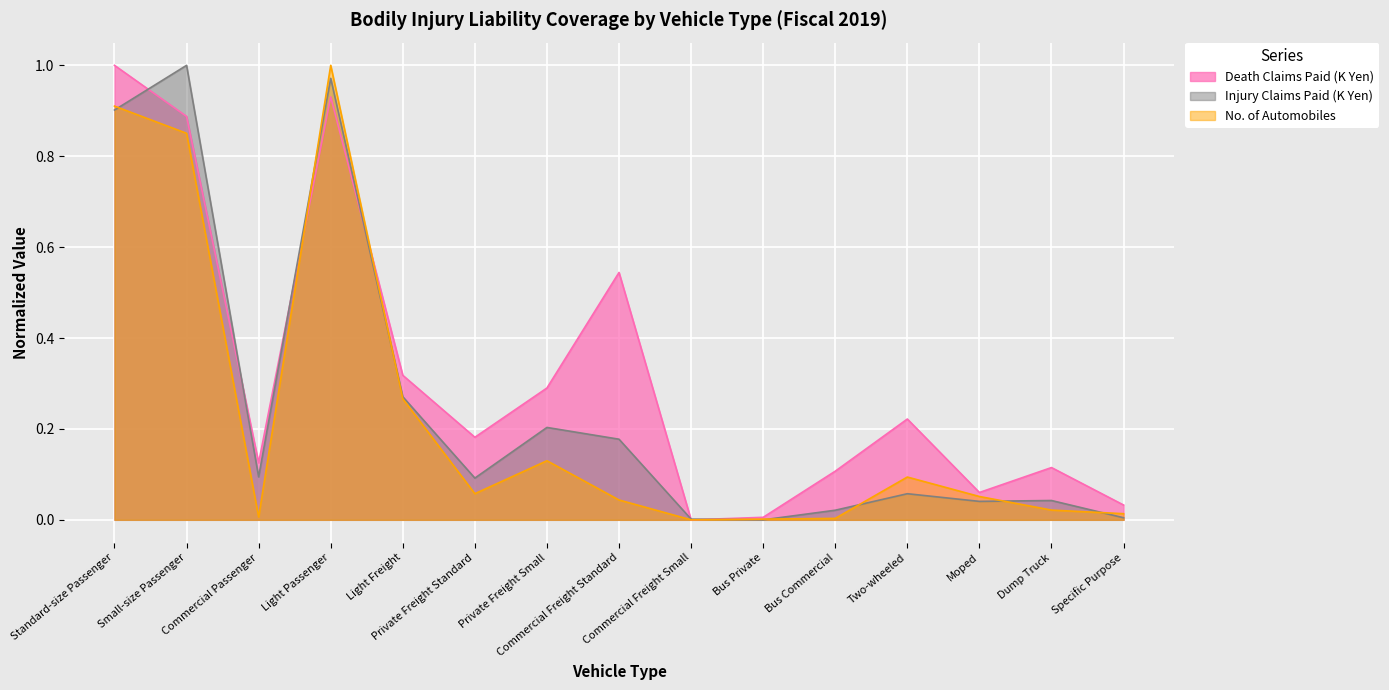

True or false: Injury Claims Paid (K Yen) and Death Claims Paid (K Yen) intersect in this chart.

True